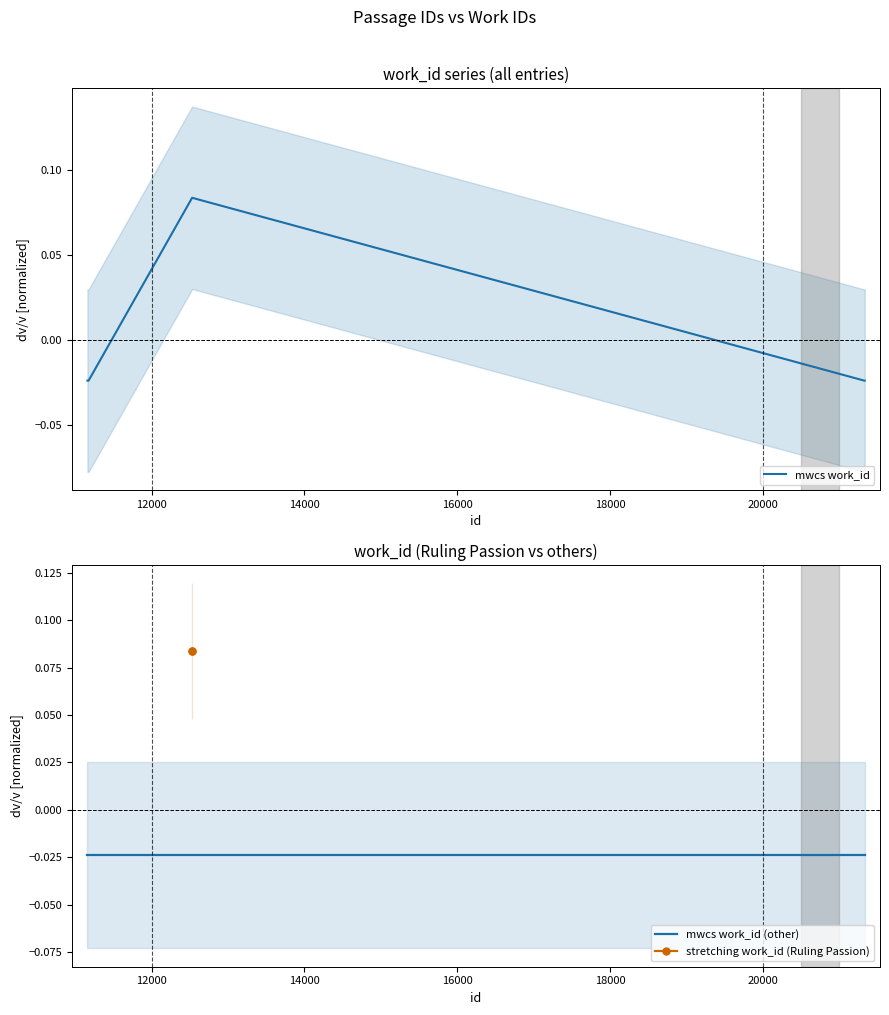

Does the chart have visible grid lines?

No